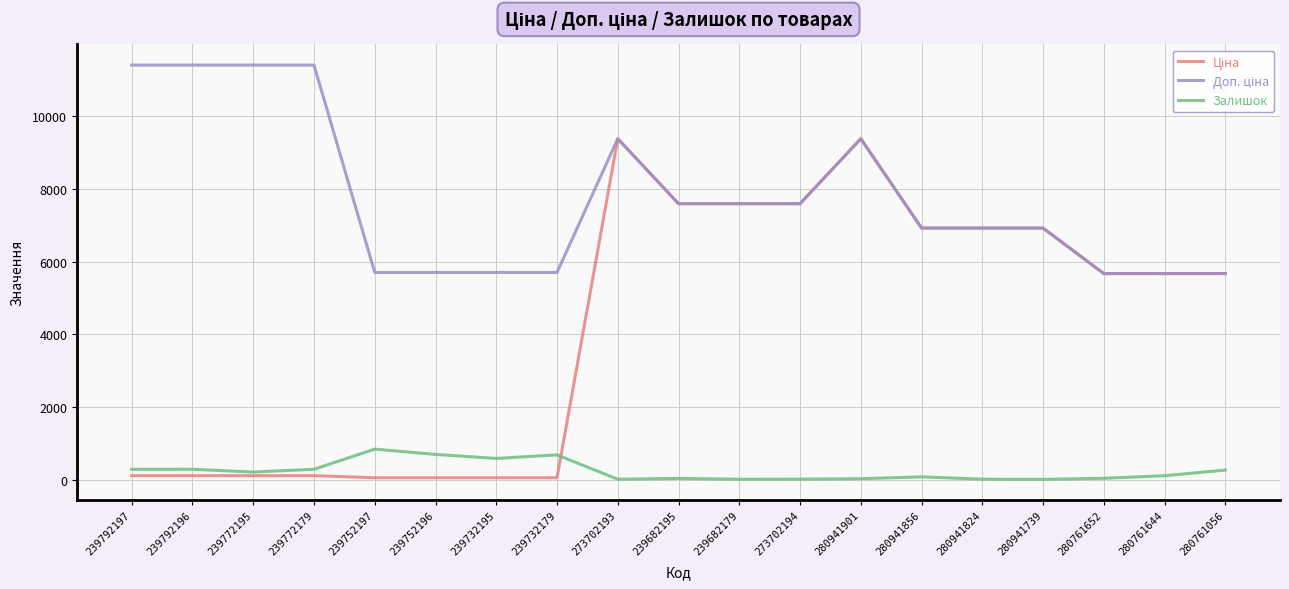

What position from the right is 280941739?

4